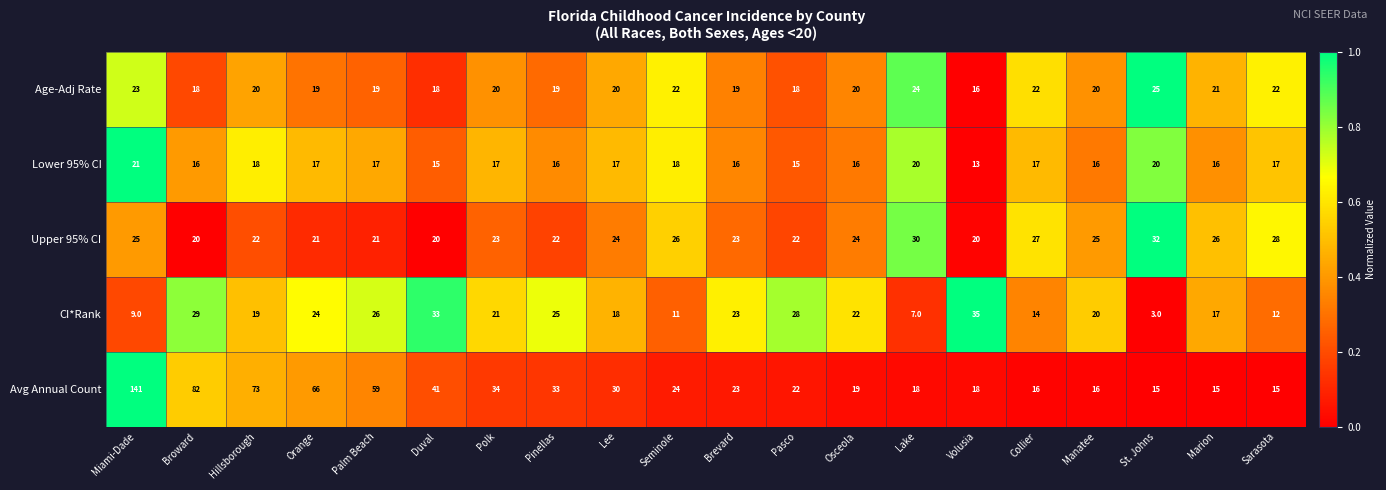

What is the total value across all series at Miami-Dade?

219